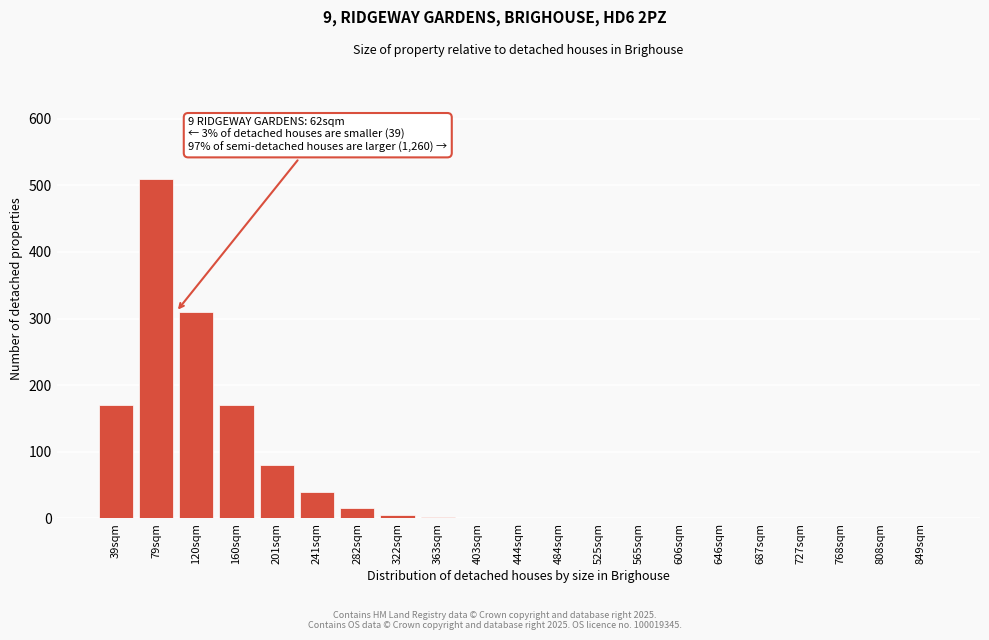

True or false: the data shows 174 at 849sqm.

False